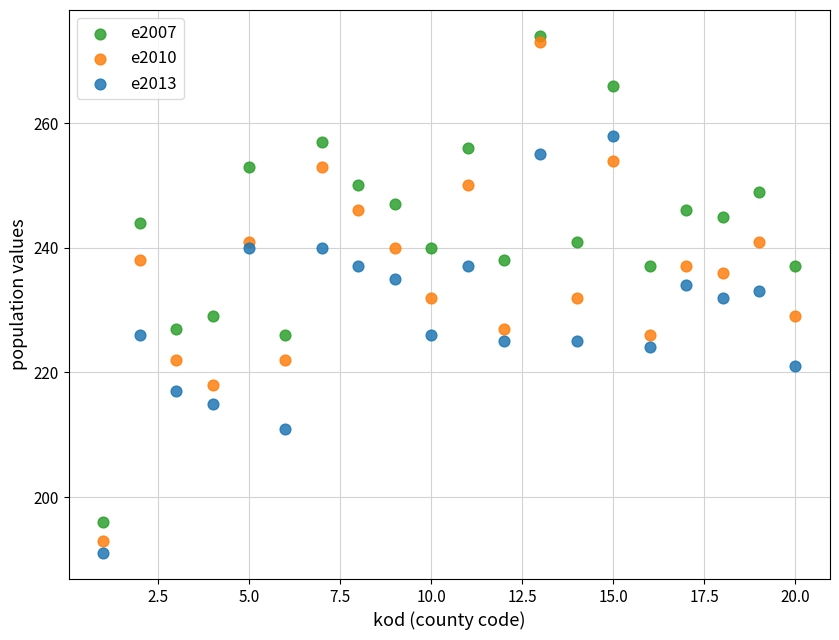

Across all data points, what is the range of Y values (max minus min)?

83